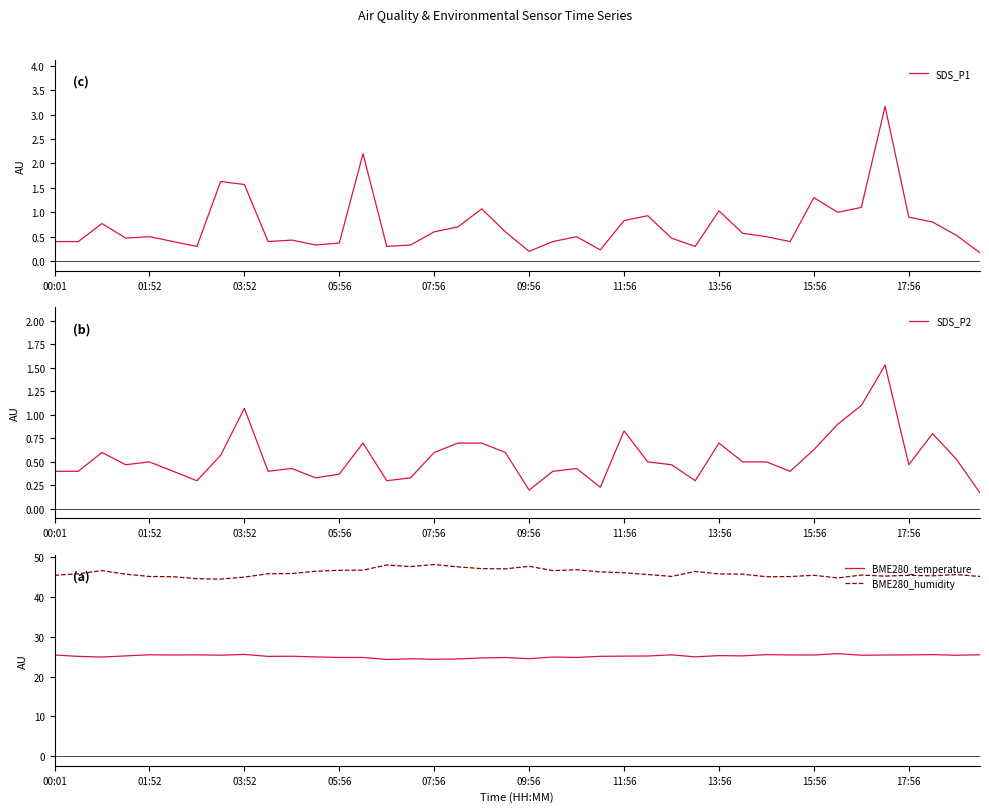

The BME280_temperature series shows 39.8 at 09:56. True or false?

False